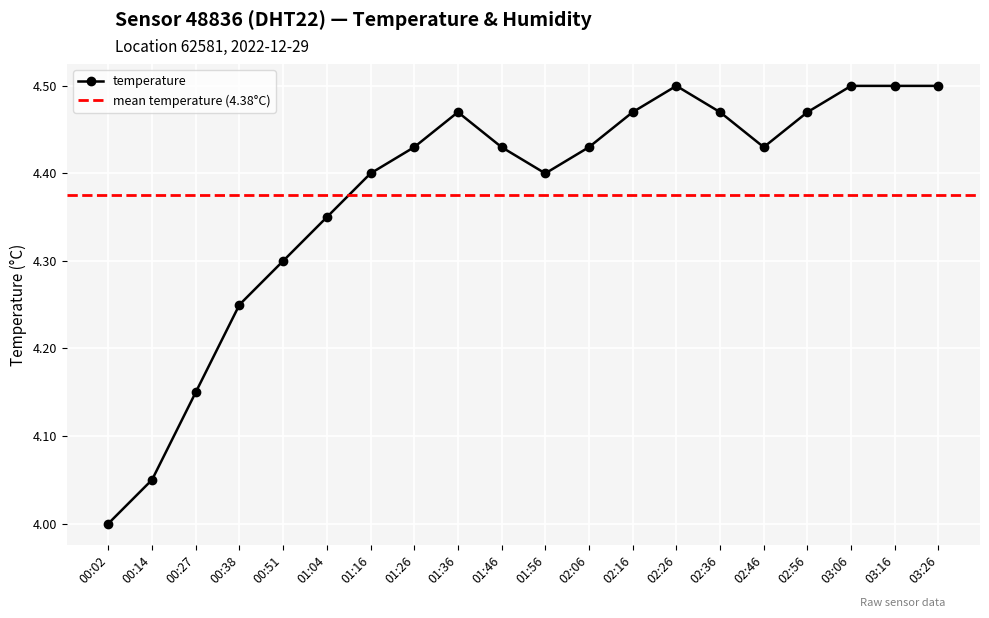

Does the chart display data point markers on the line(s)?

Yes